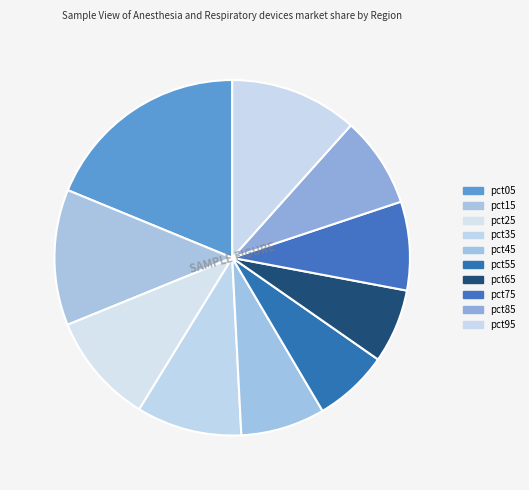

Is there any slice that represents more than half of the pie?

No